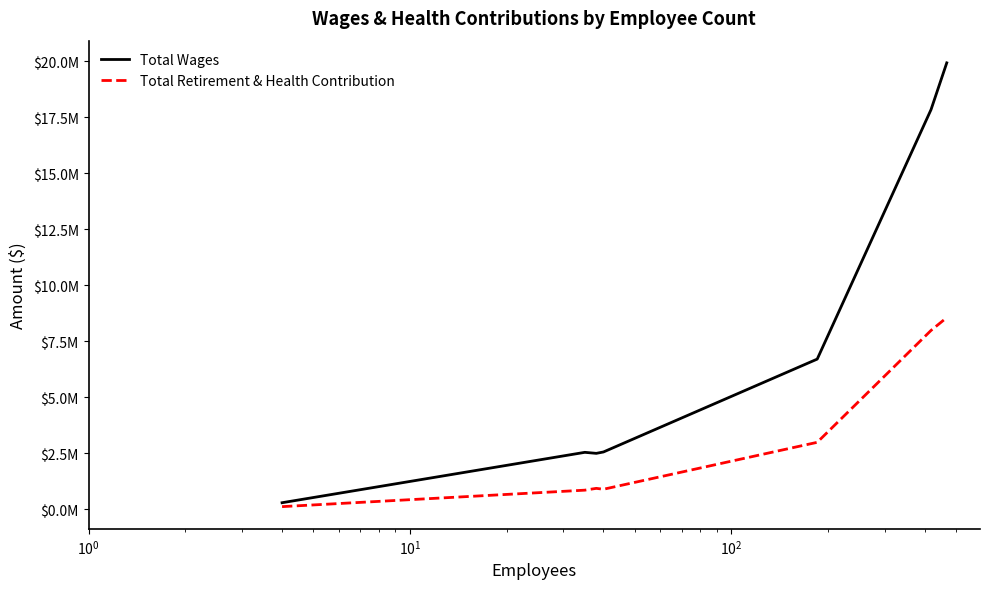

What are all the series names shown in the legend?

Total Wages, Total Retirement & Health Contribution